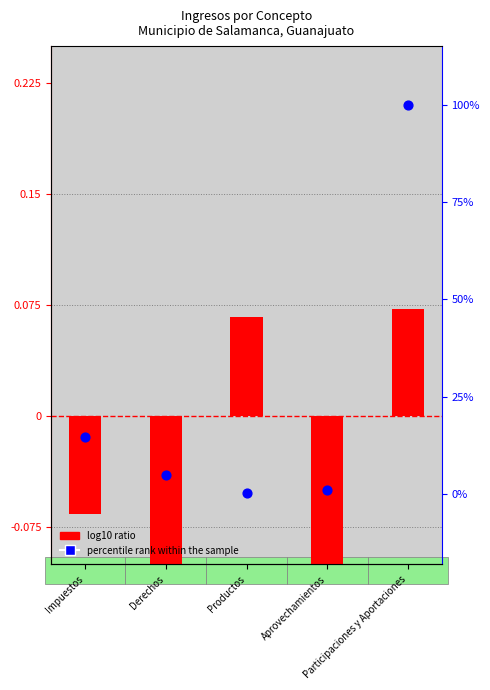

Approximately how many times larger is the value at Productos compared to Derechos?

0.1